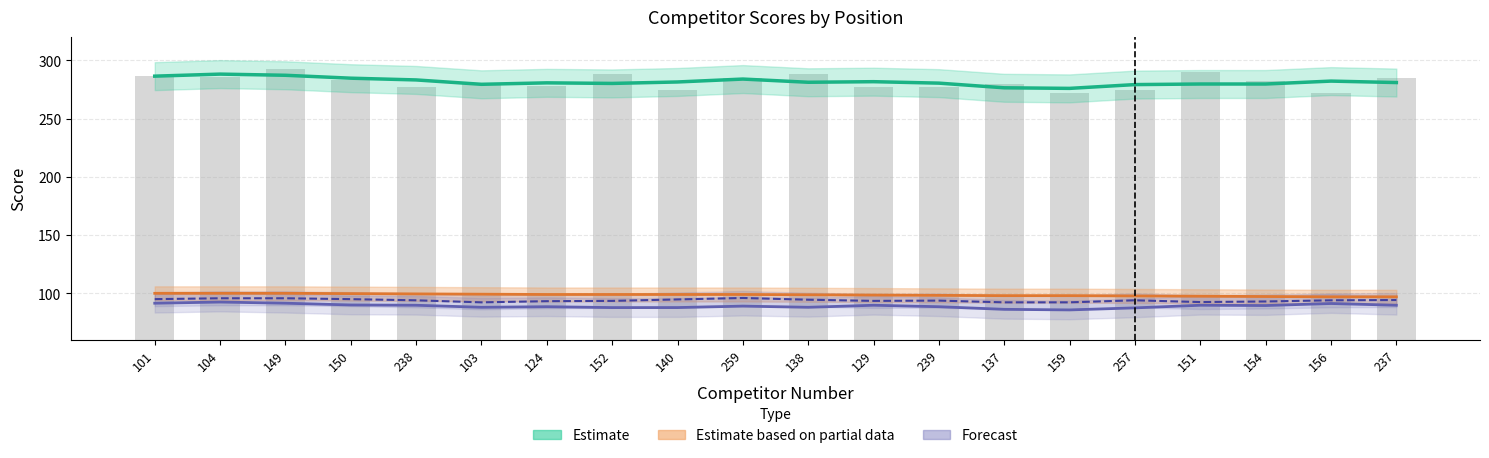

At which label does Individual Score (Estimate) first exceed 281?

101